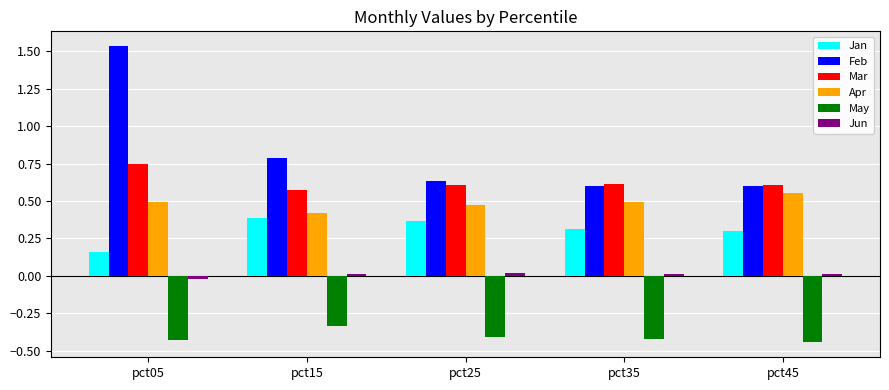

What is the average value of the Jan series?

0.3